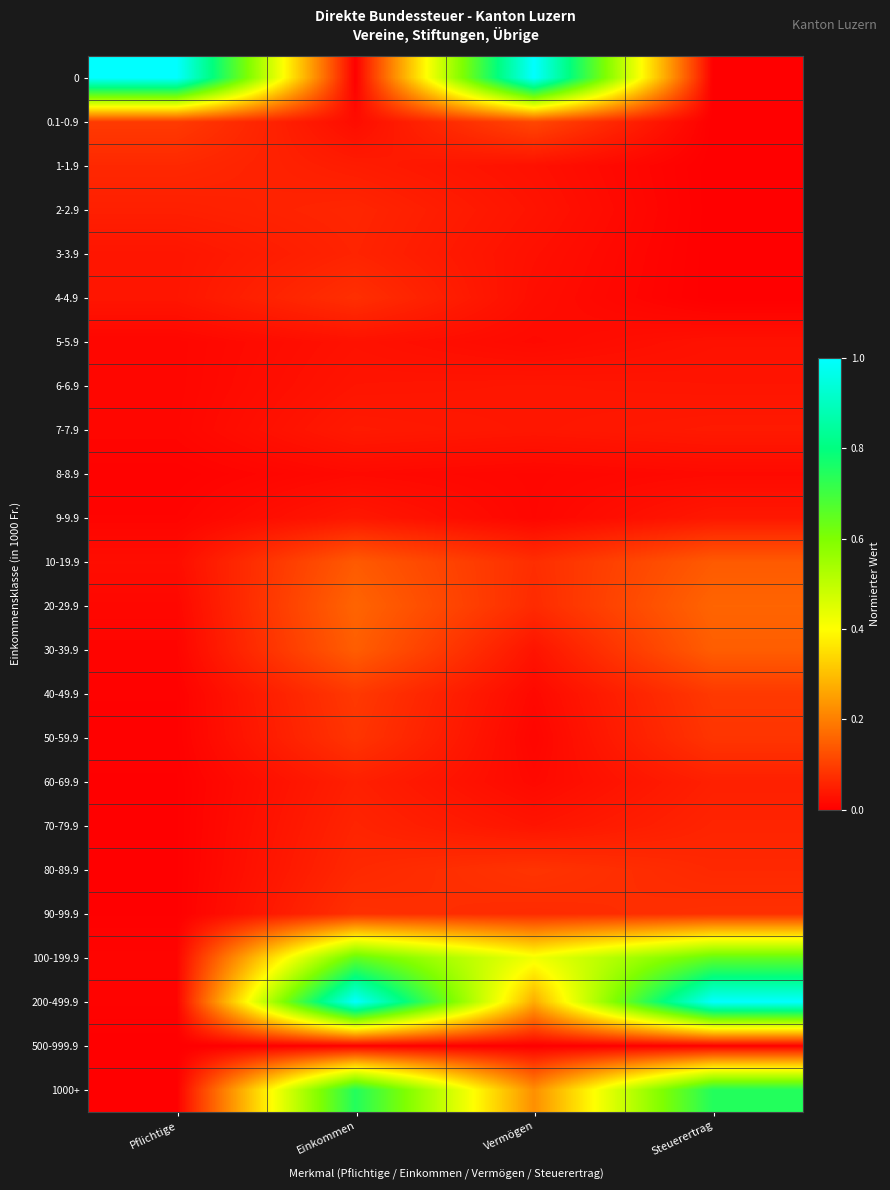

What is the total value across all series at Vermögen?

2.6